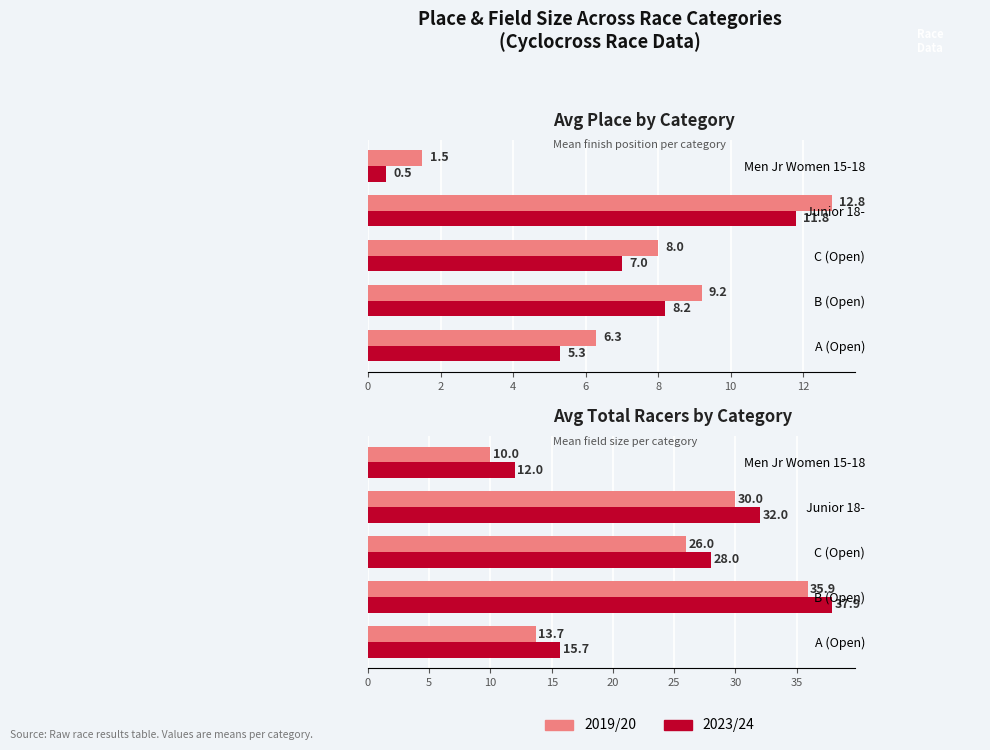

How many groups of bars are there?

5